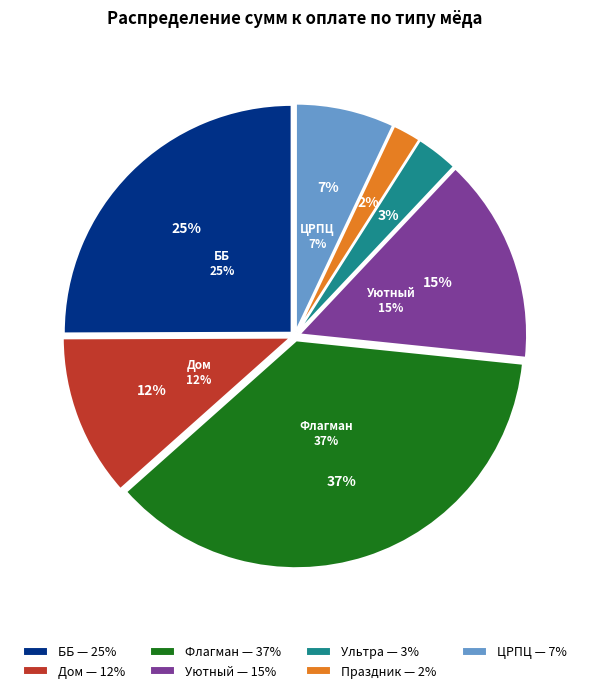

Count the number of slices in the pie.

7